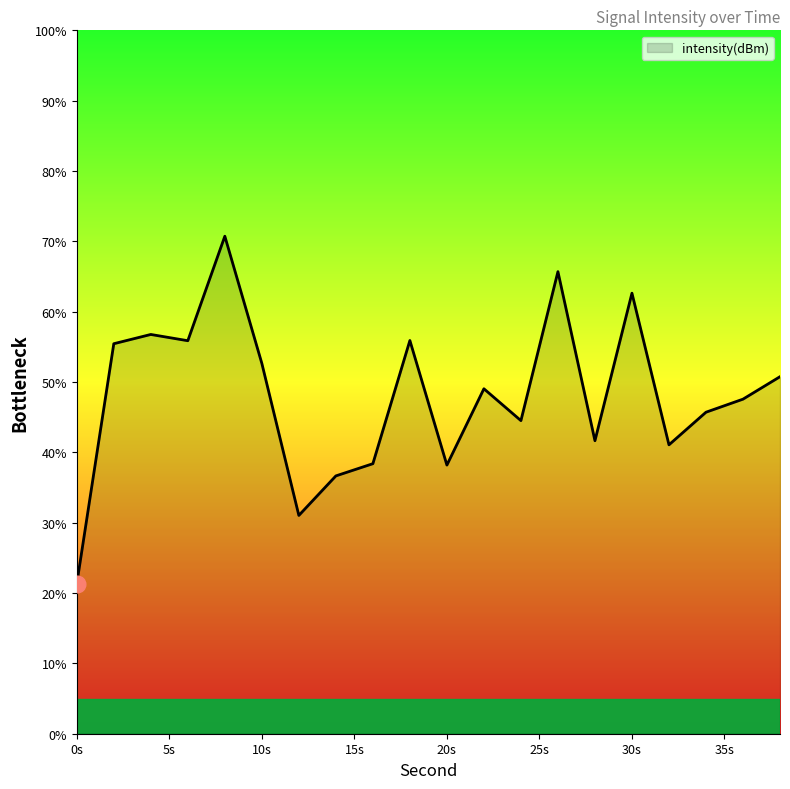

How many distinct data groups are displayed?

1